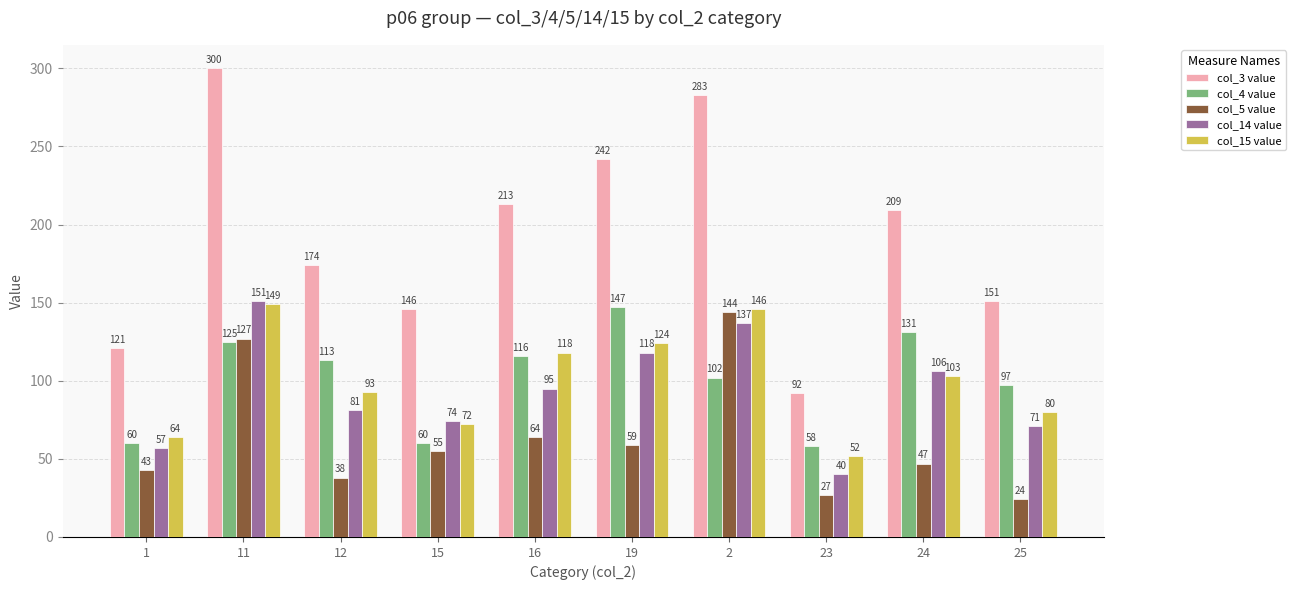

Where is col_15 value nearest to the value 100?

24